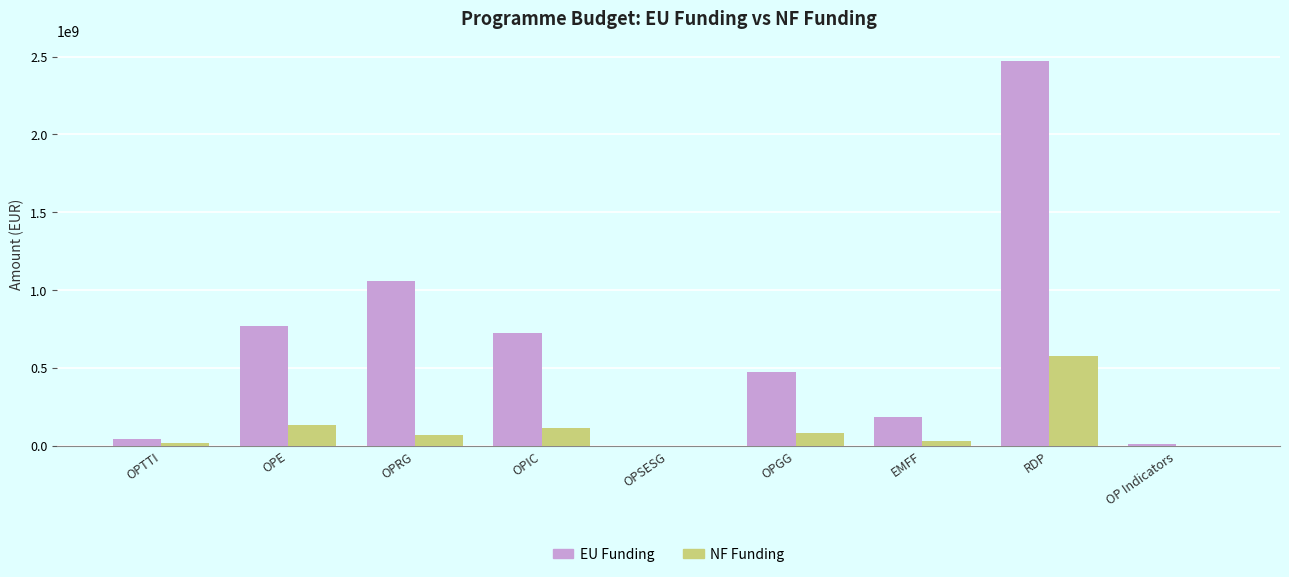

What is the sum of all NF Funding values?

1029279989.0